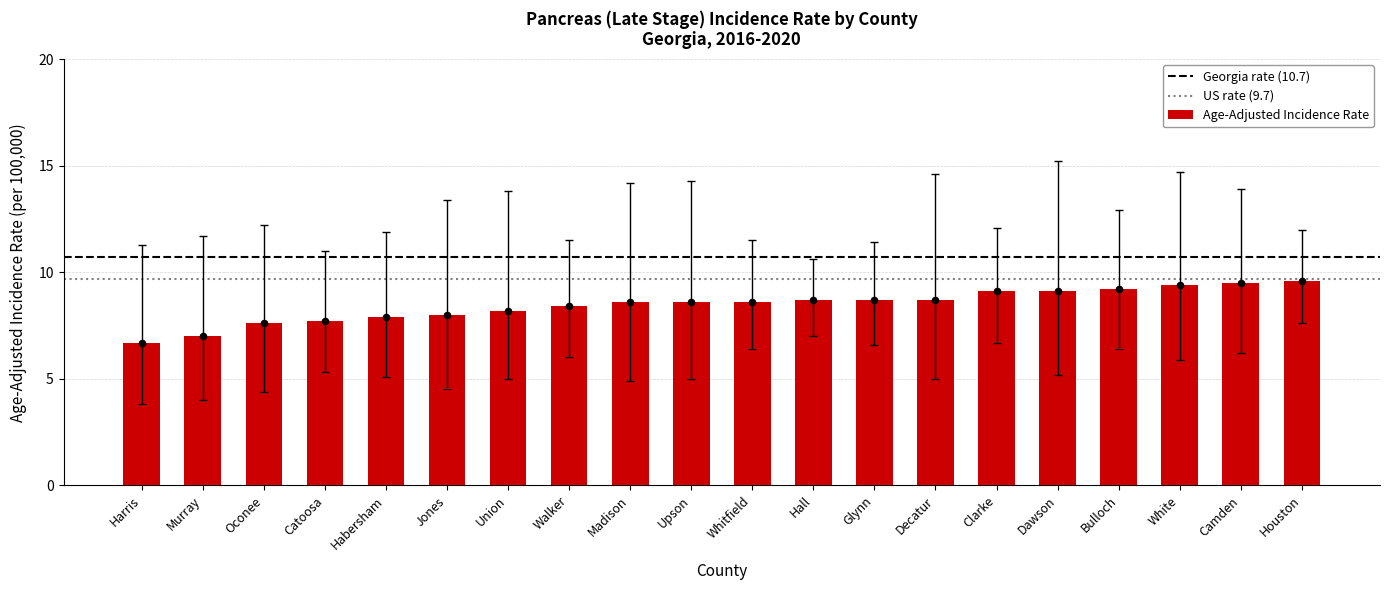

What is the change in value from Catoosa to Upson?

+0.9